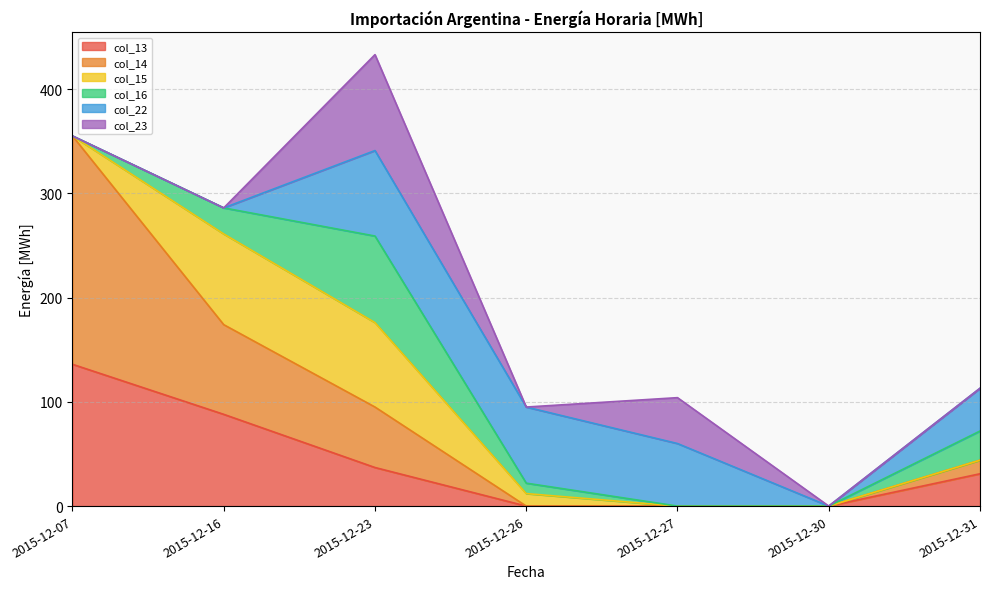

What is the spread (max minus min) of values at 2015-12-23?

55